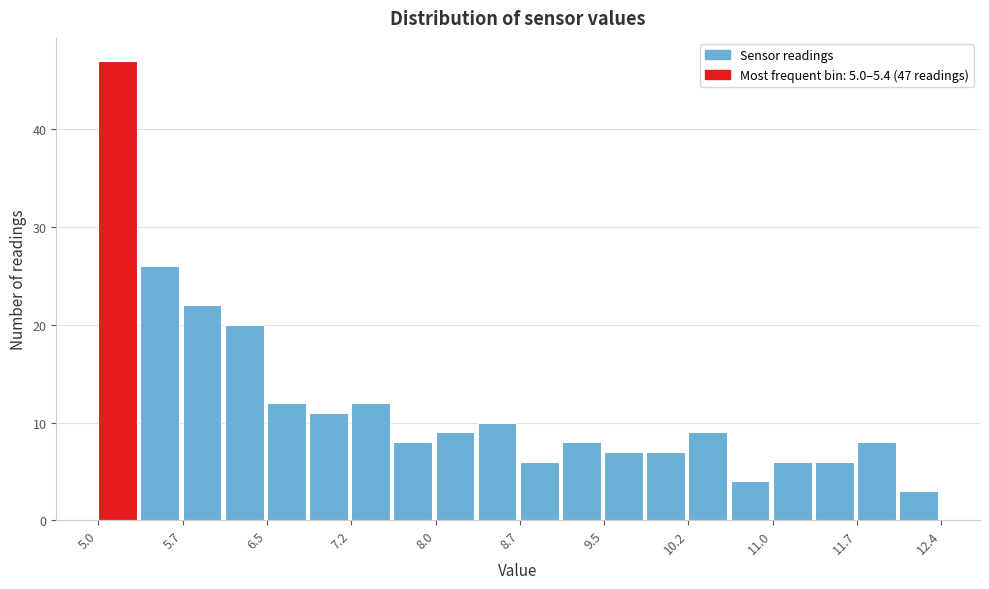

Read against the x-axis, roughly where is the centre of the tallest bar?

5.2